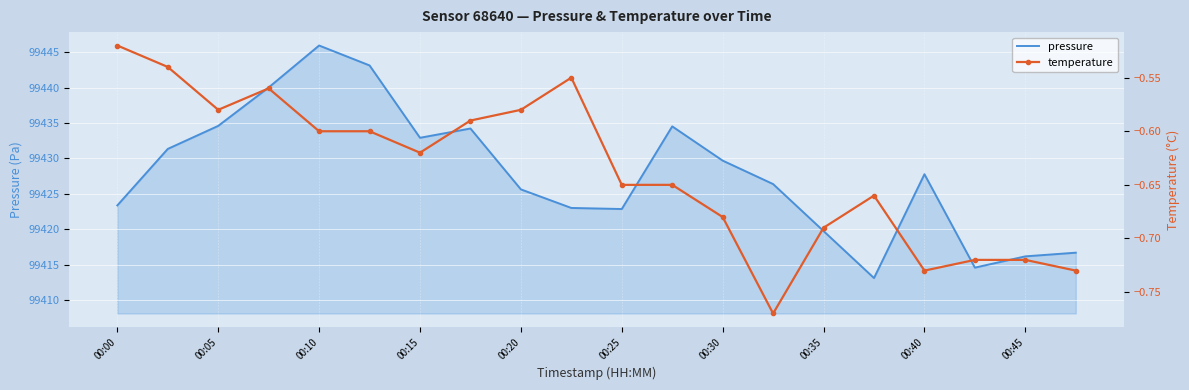

At which label is temperature closest to 0?

00:00